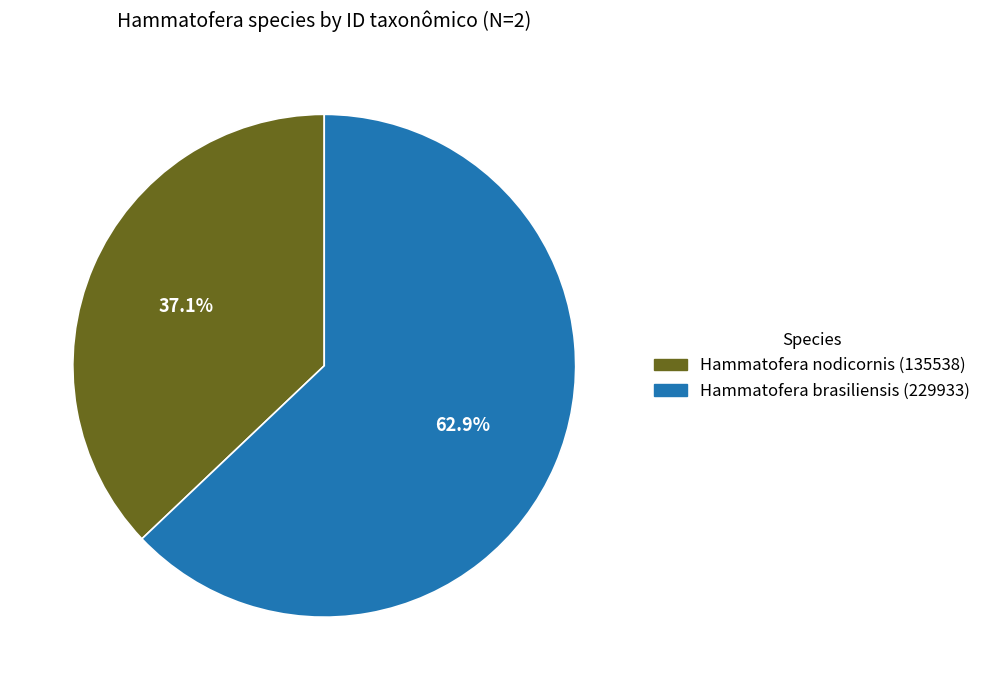

To the nearest percent, what portion does Hammatofera brasiliensis (229933) represent?

63%